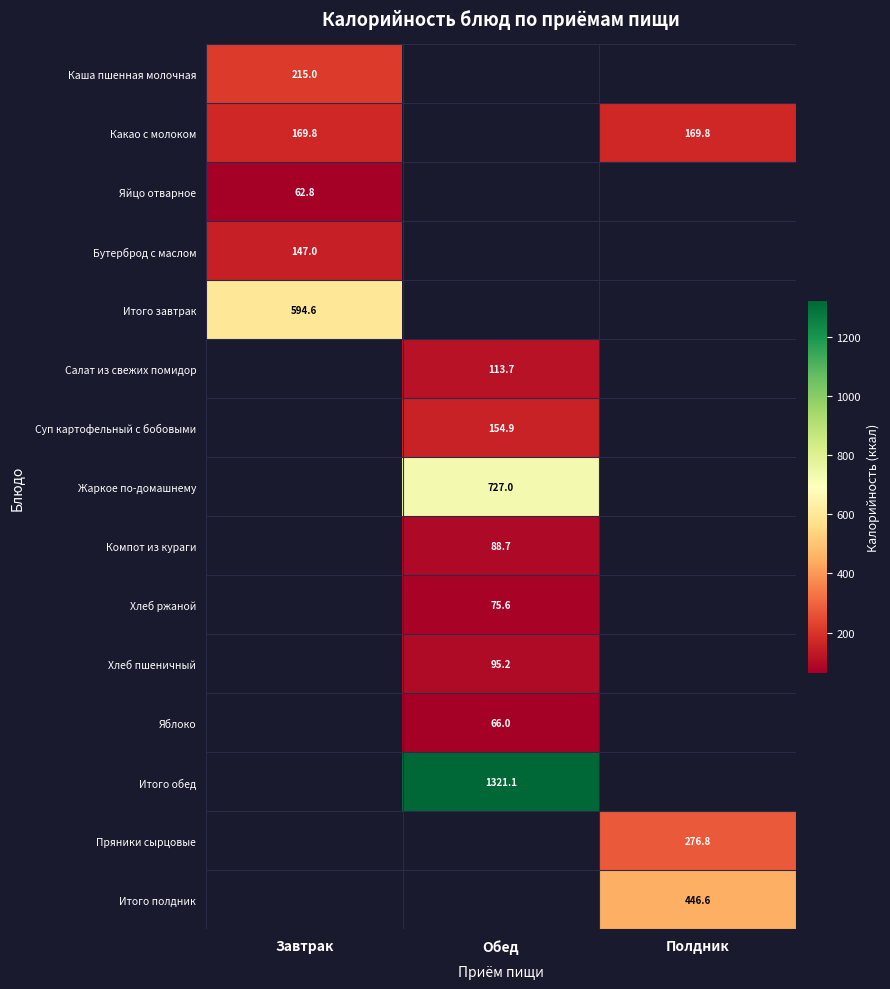

Is it true that Каша пшенная молочная equals 307.0 at Завтрак?

False